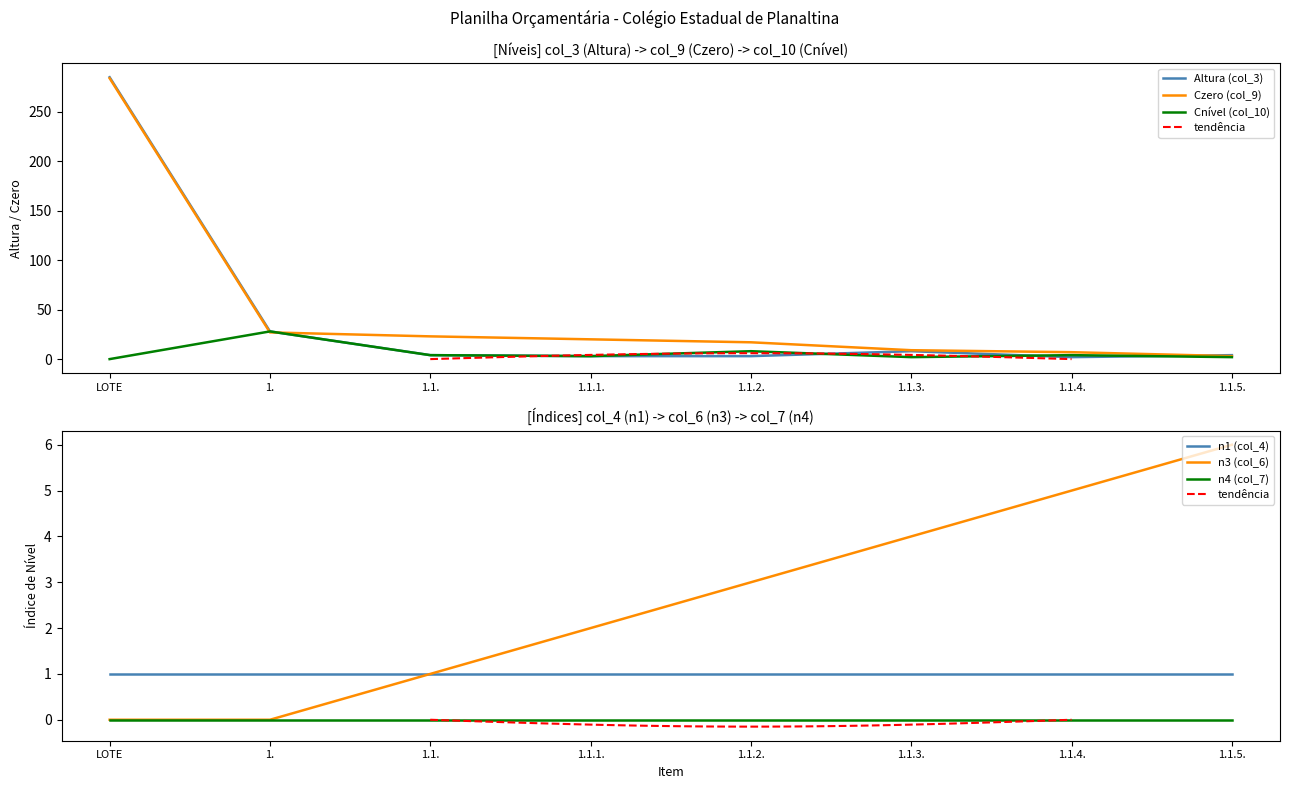

The n3 (col_6) series shows 6 at 1.1.5.. True or false?

True